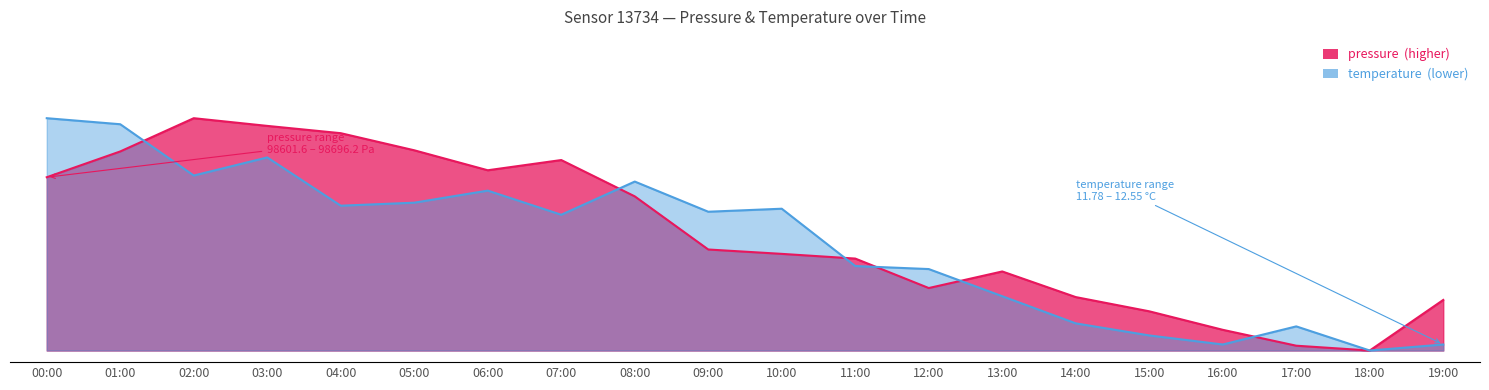

Does the chart display data point markers on the line(s)?

No